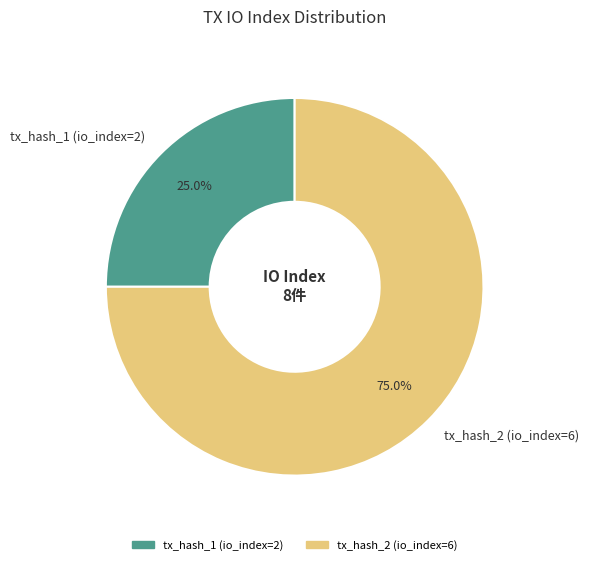

Is the sum of tx_hash_1 (io_index=2) and tx_hash_2 (io_index=6) greater than half?

Yes